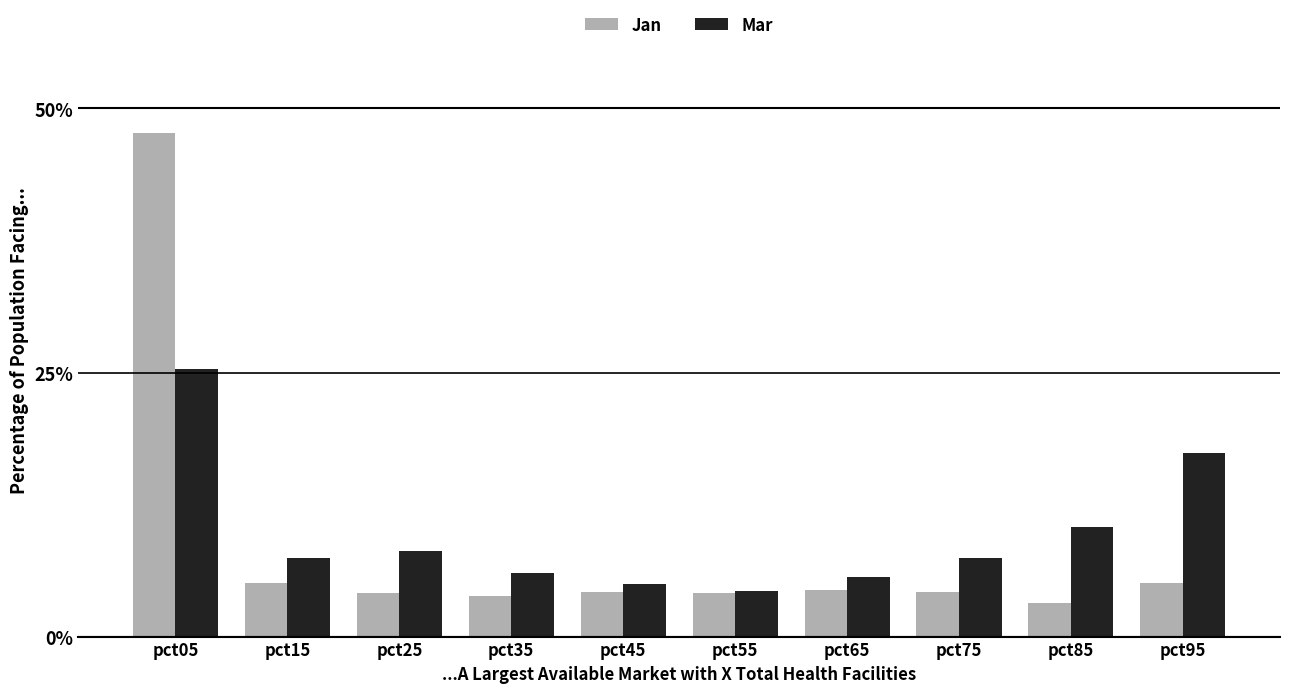

What are all the series names shown in the legend?

Jan, Mar